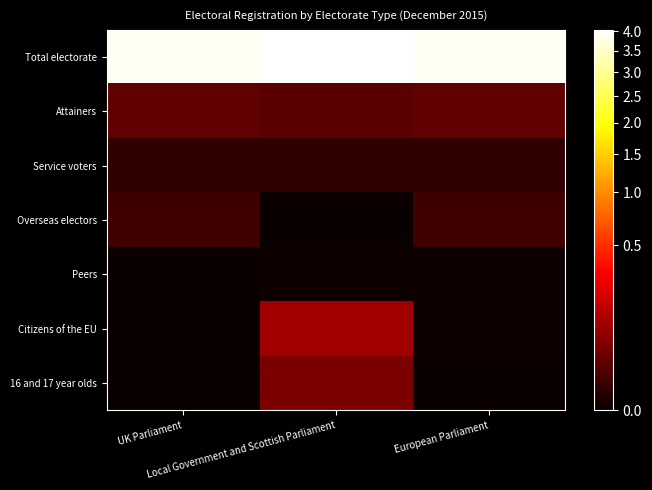

How many distinct data groups are displayed?

7